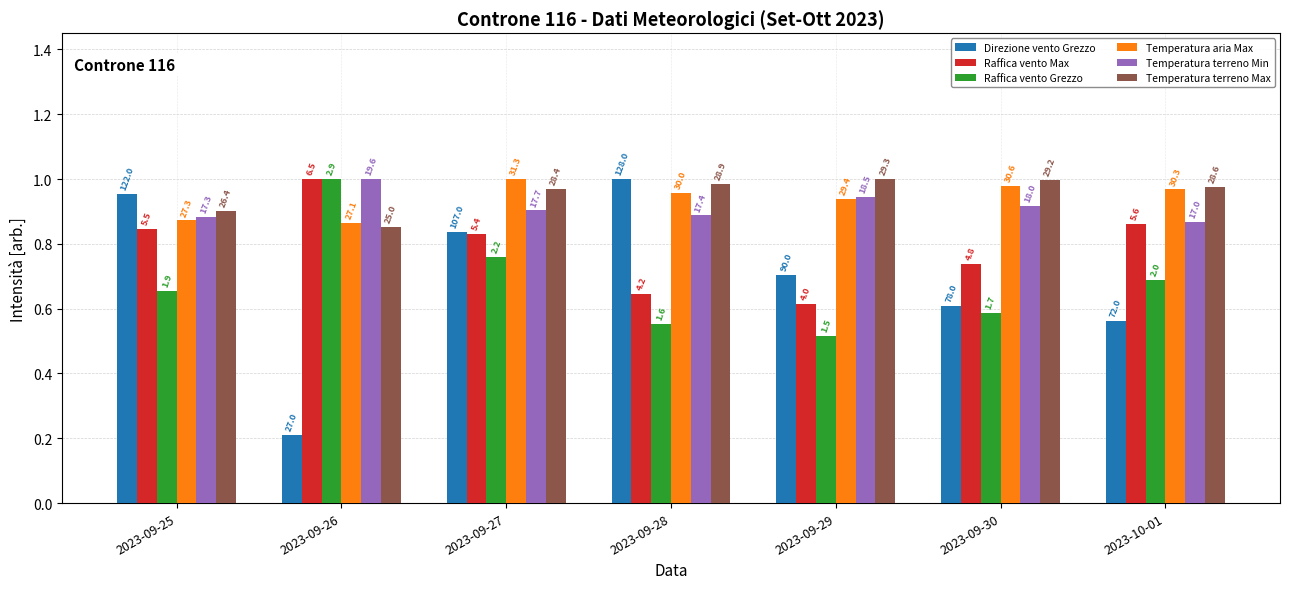

What is the difference between the maximum and minimum values in the Temperatura terreno Min series?

0.1